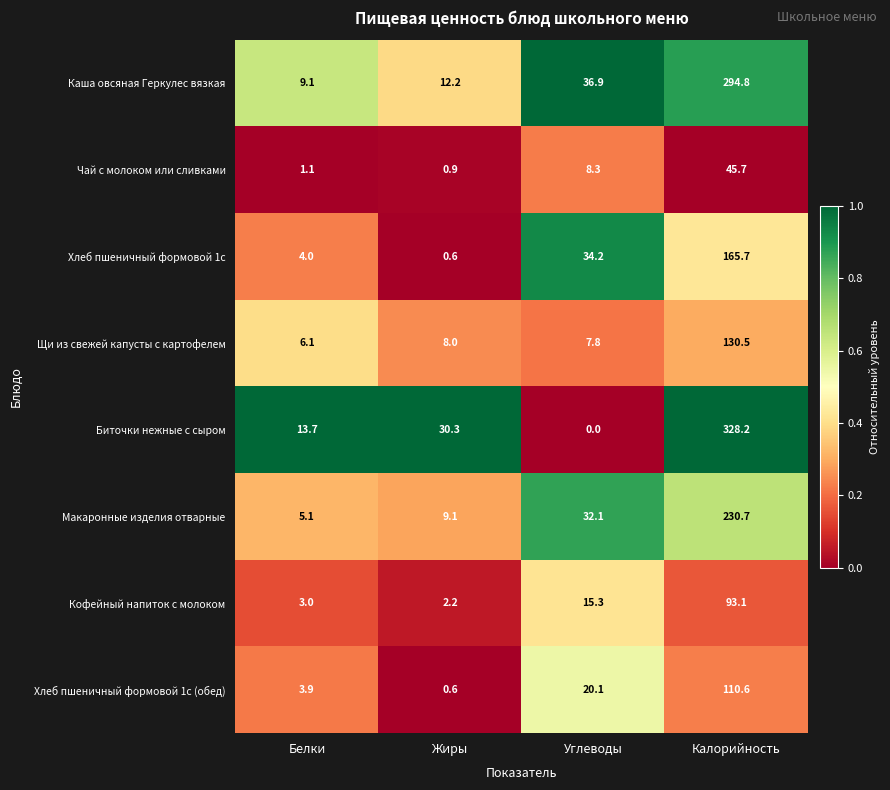

Rank the categories by Кофейный напиток с молоком value from lowest to highest.

Жиры, Белки, Углеводы, Калорийность